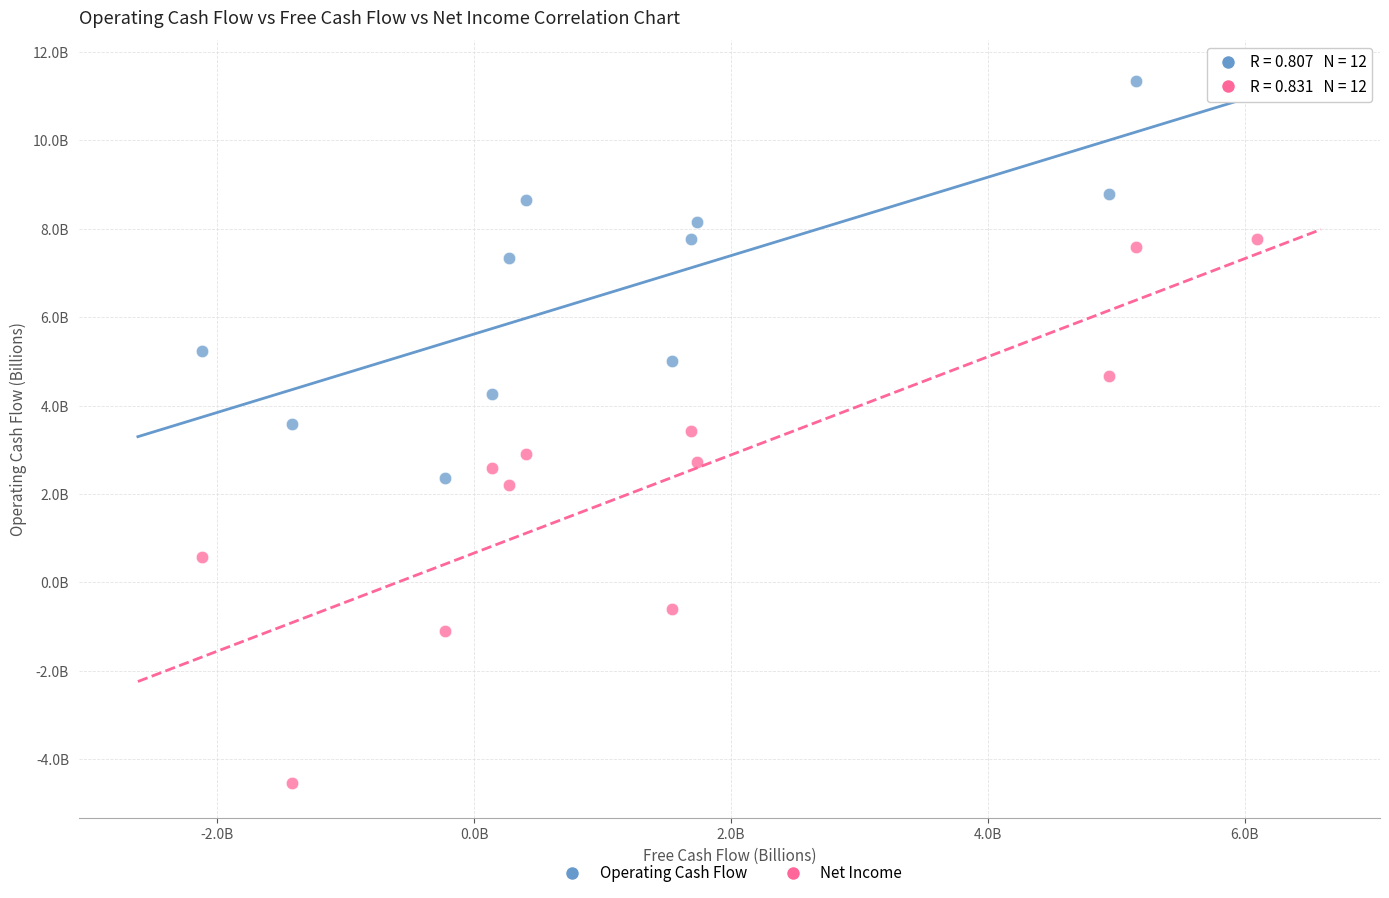

What are all the series names shown in the legend?

Operating Cash Flow, Net Income